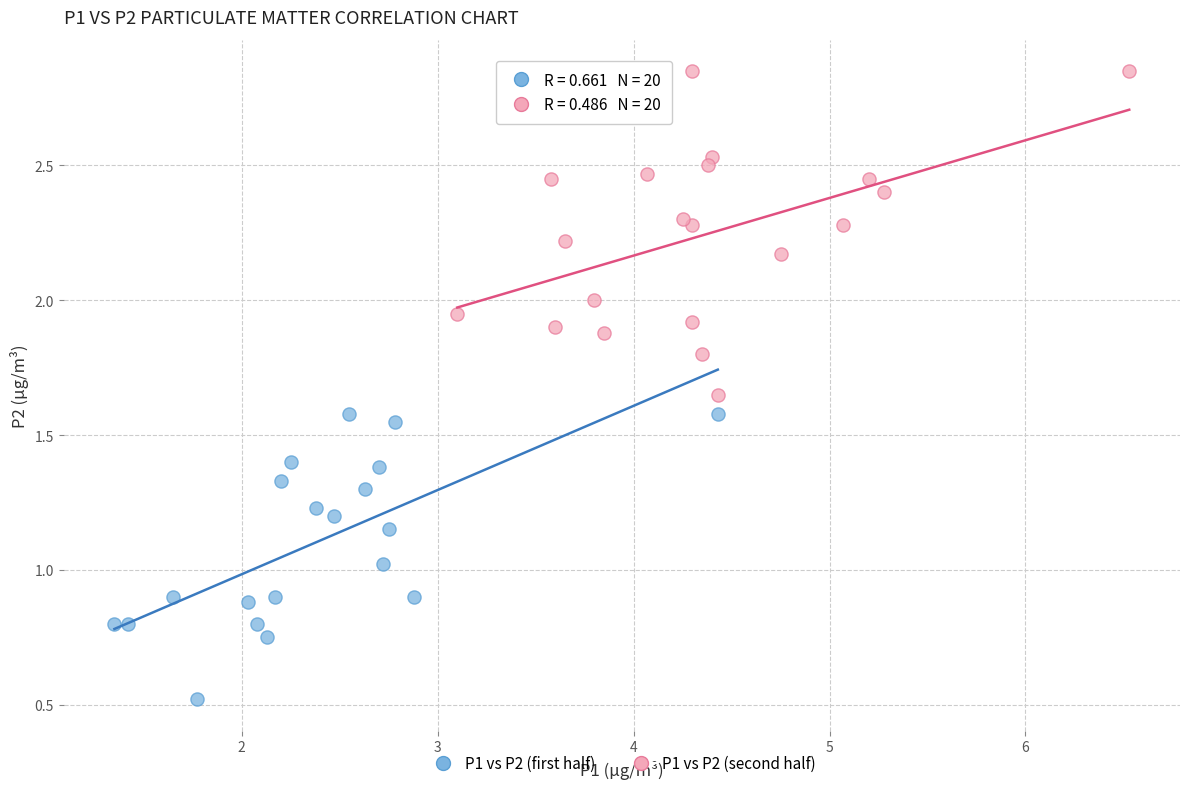

Which series has the widest spread of Y values?

P1 vs P2 (second half)